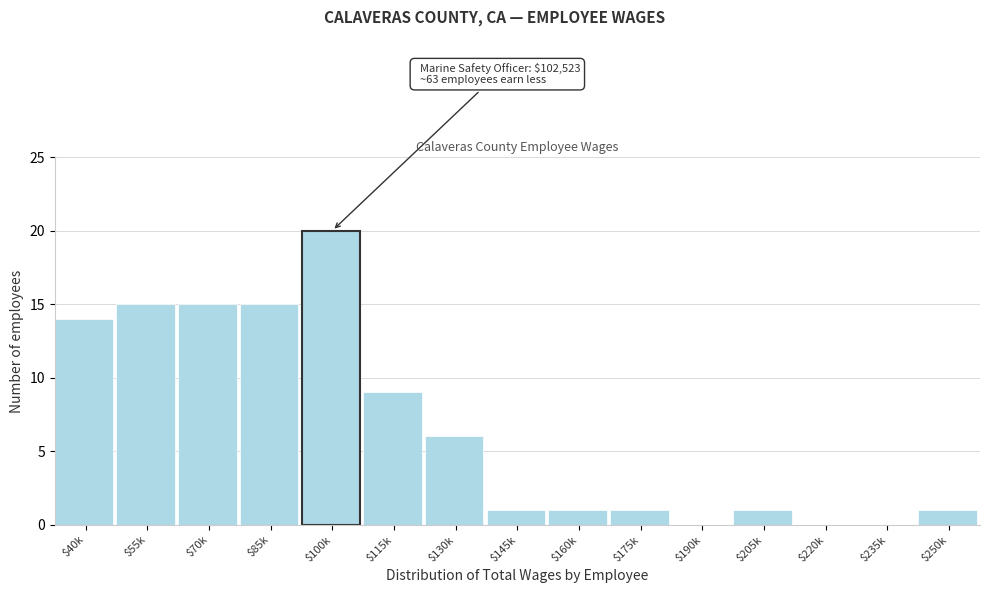

What is the sum of all values?

99